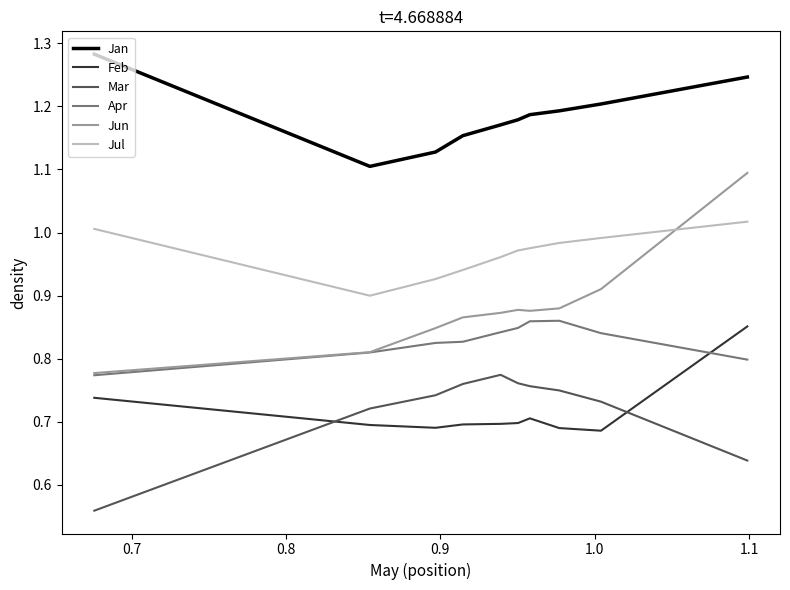

List the series in order of their peak value, lowest first.

Mar, Feb, Apr, Jul, Jun, Jan